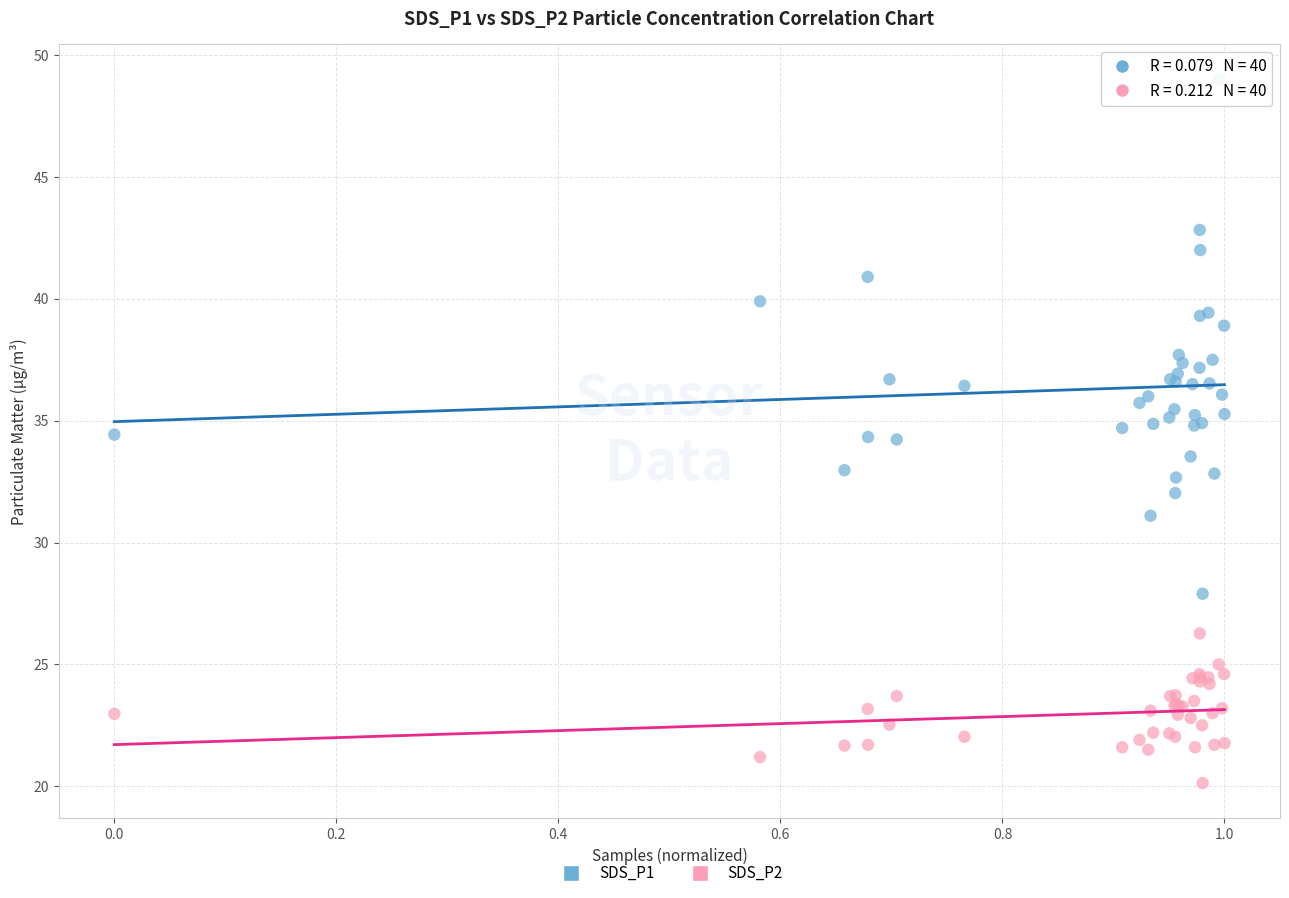

What is the X range (max minus min) for the scatter plot?

1.0